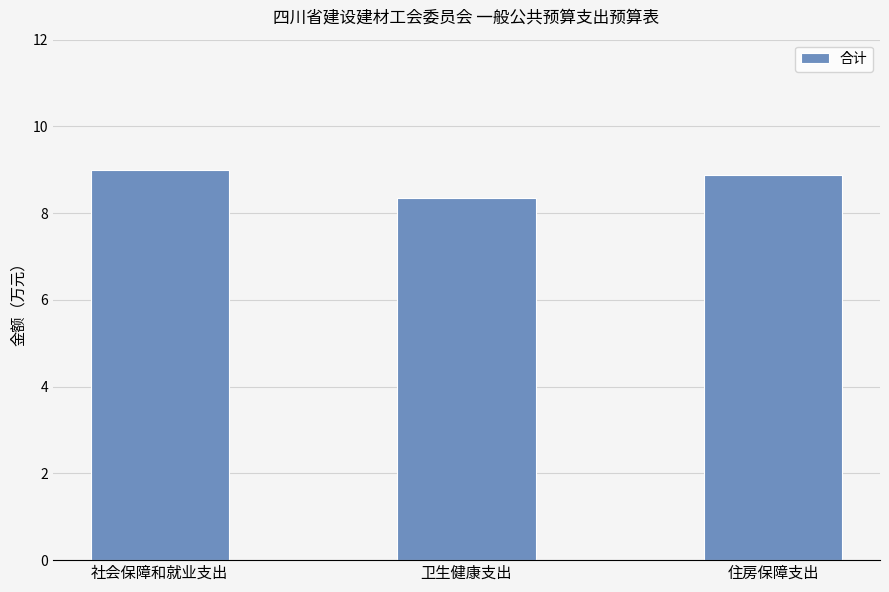

What is the label of the 2nd bar from the right?

卫生健康支出